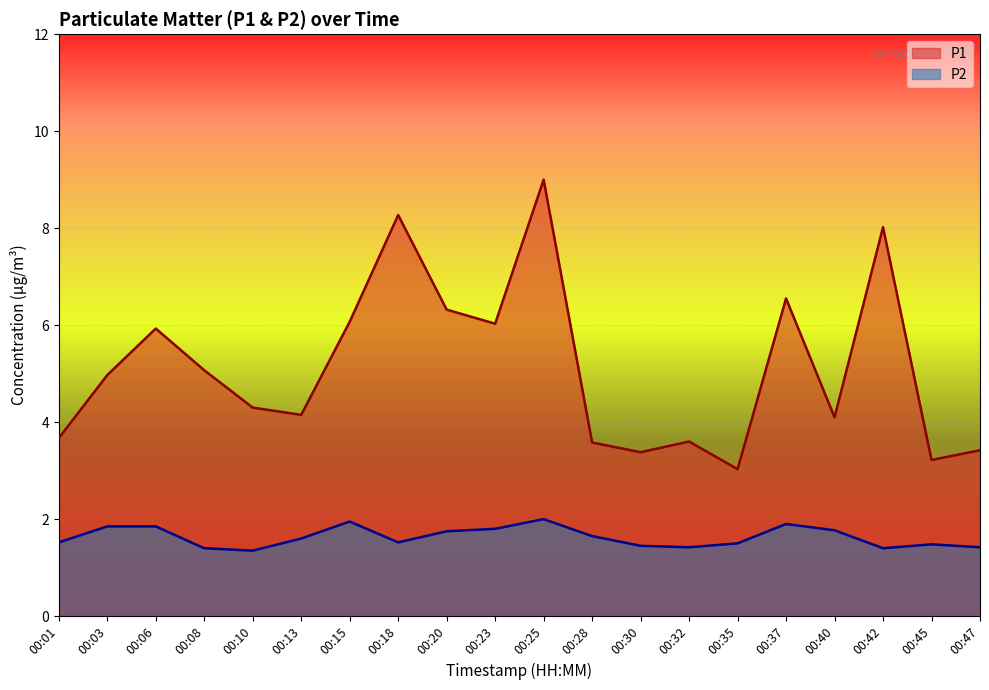

What is the minimum value for P2?

1.4